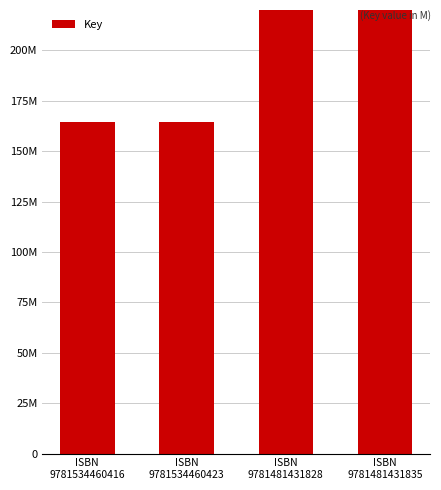

True or false: the data shows 474381499 at ISBN
9781481431835.

True